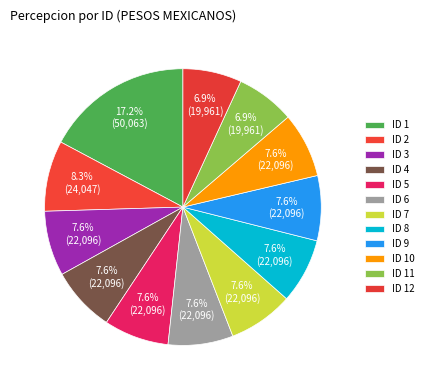

How much of the chart is everything except ID 2?

91.7%